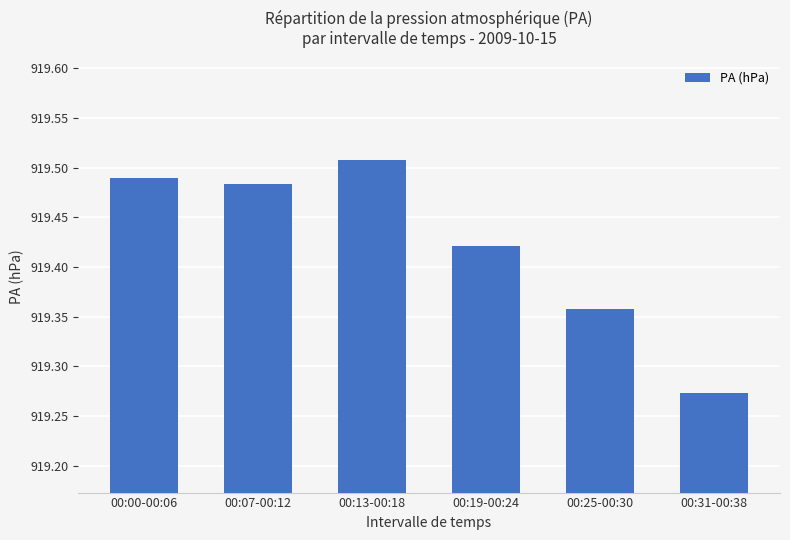

List the labels in order of value, largest first.

00:13-00:18, 00:00-00:06, 00:07-00:12, 00:19-00:24, 00:25-00:30, 00:31-00:38